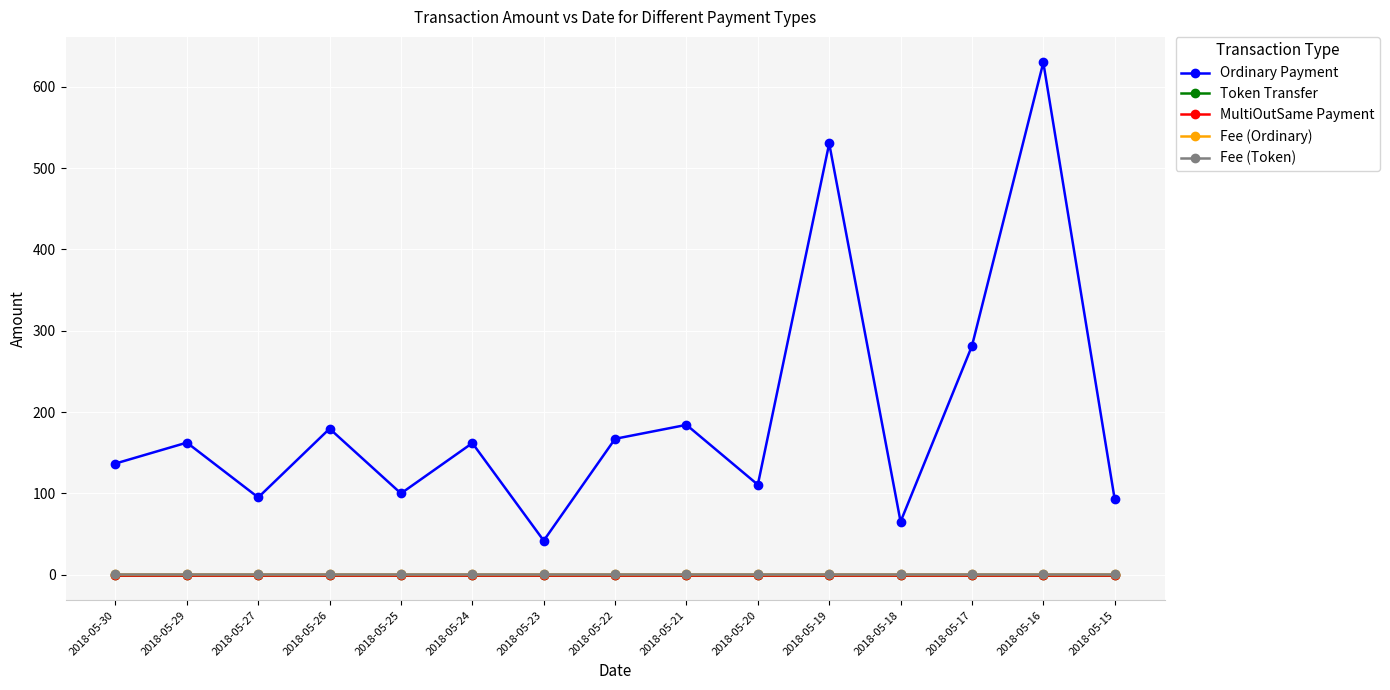

What is the average value of the Ordinary Payment series?

195.9